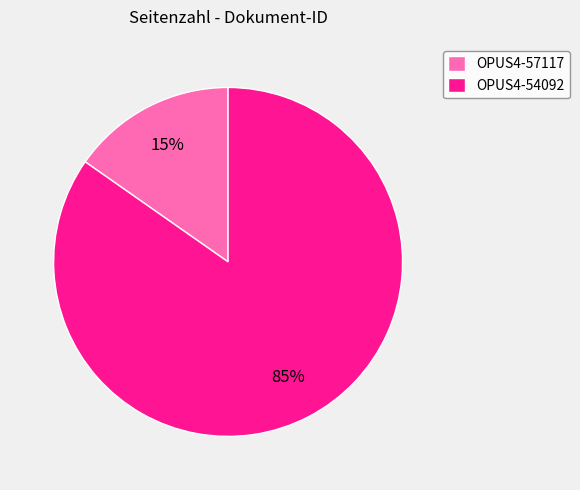

Which slice represents more than half of the pie?

OPUS4-54092